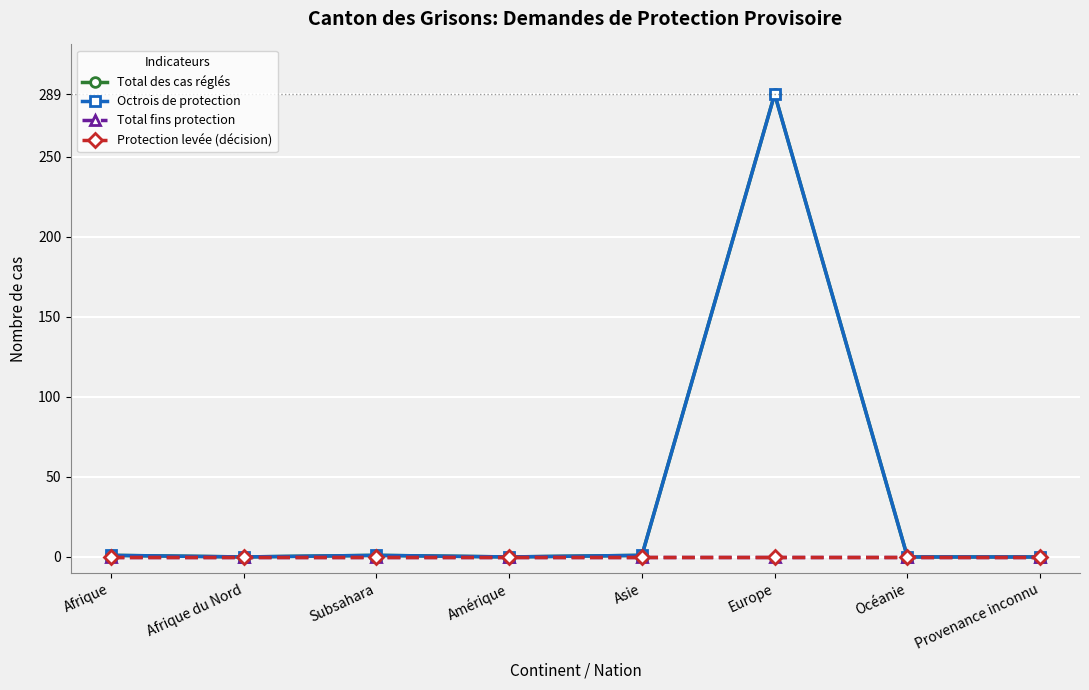

Is this an area chart (filled region under the line)?

No